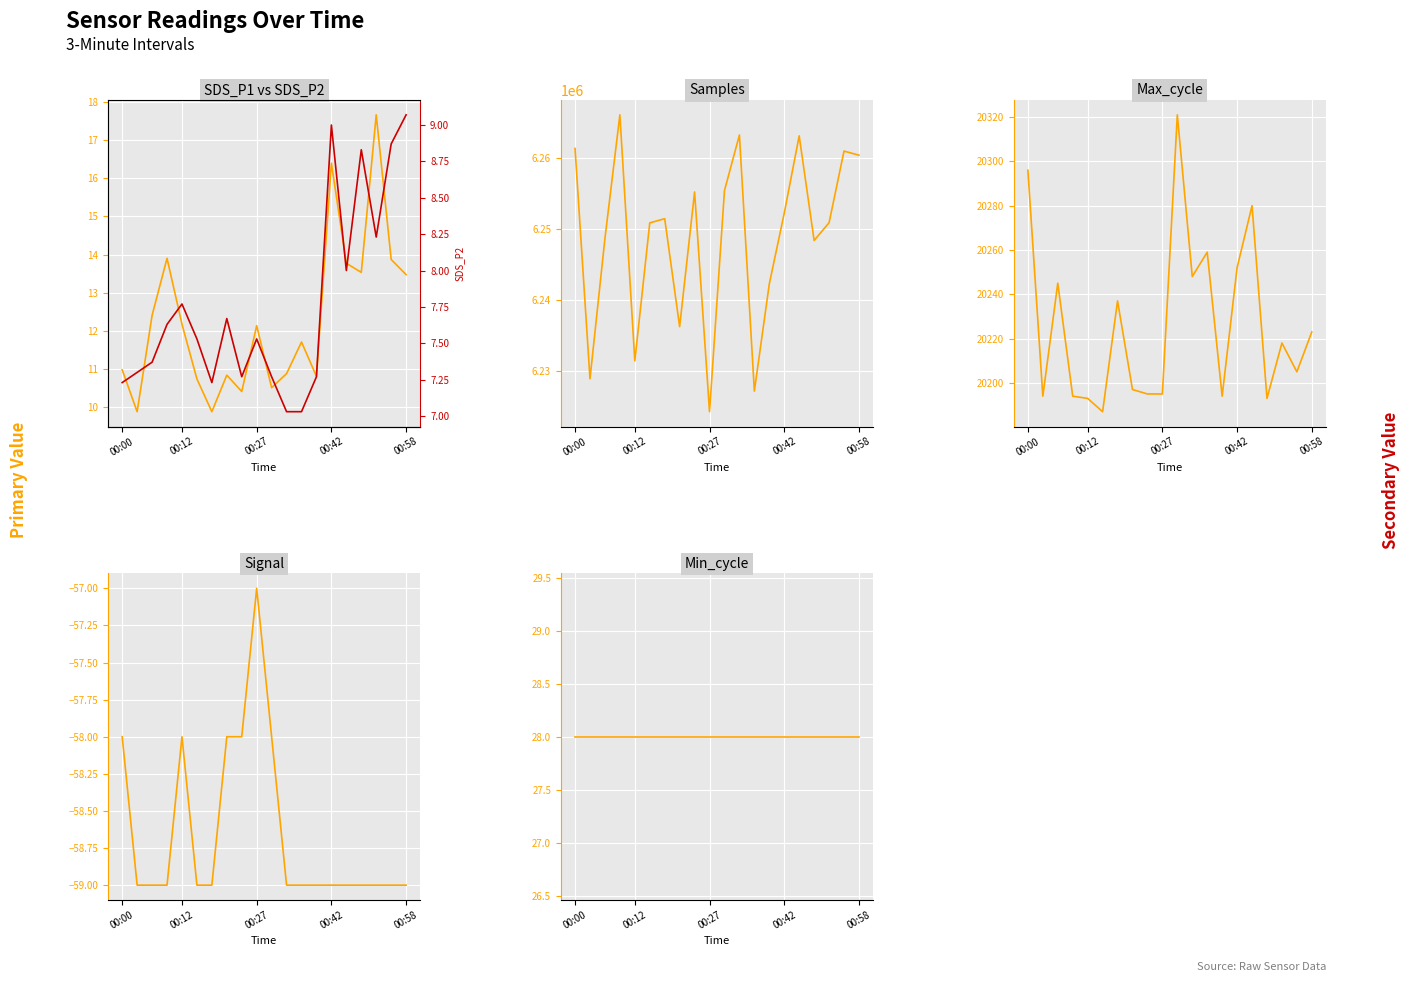

Which series changed the most between 6 and 12?

Samples